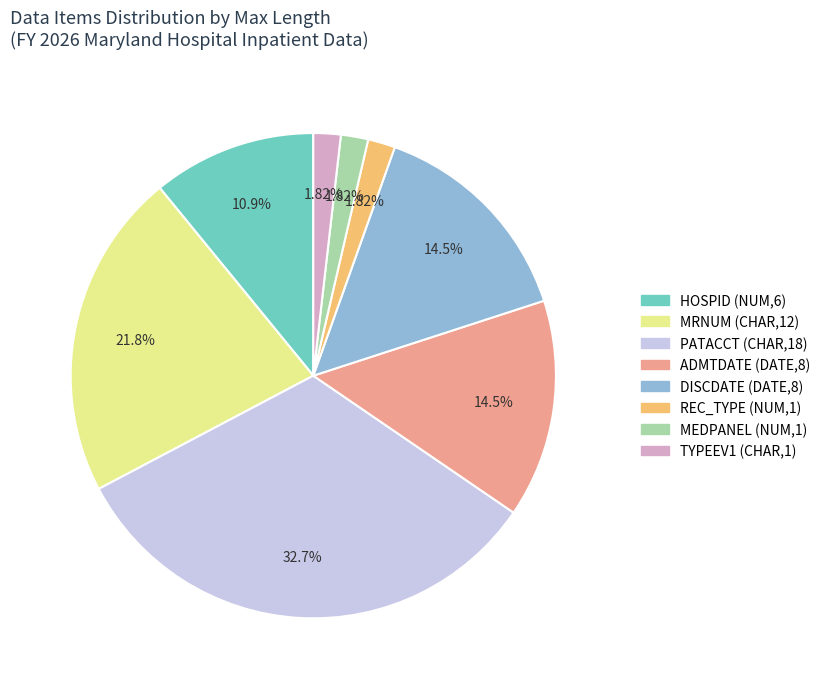

Is there a majority slice in this chart?

No